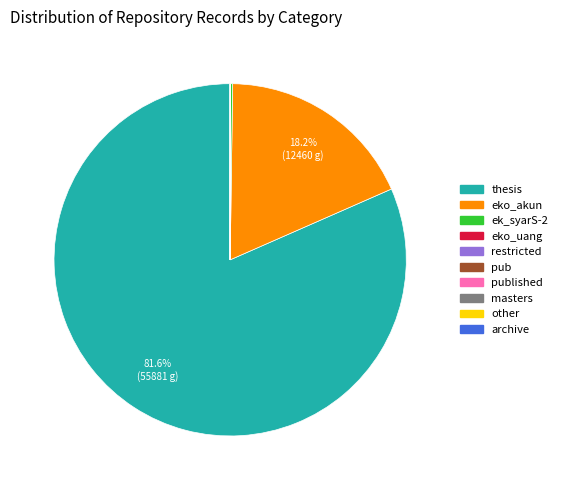

Does any single category account for the majority?

Yes